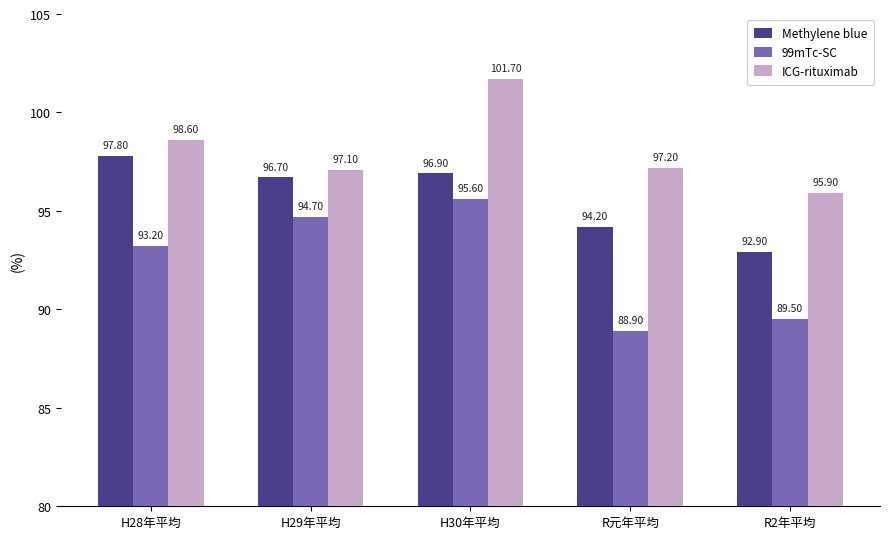

What is the total value across all series at H30年平均?

294.2